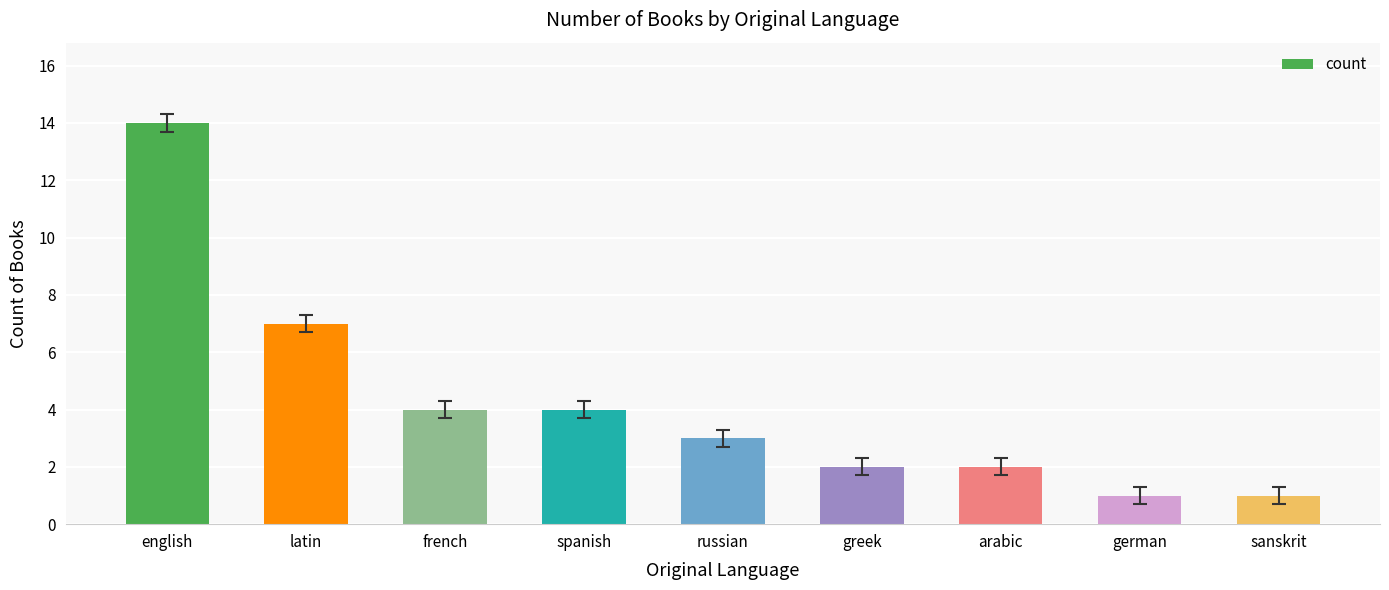

What is the smallest value displayed?

1